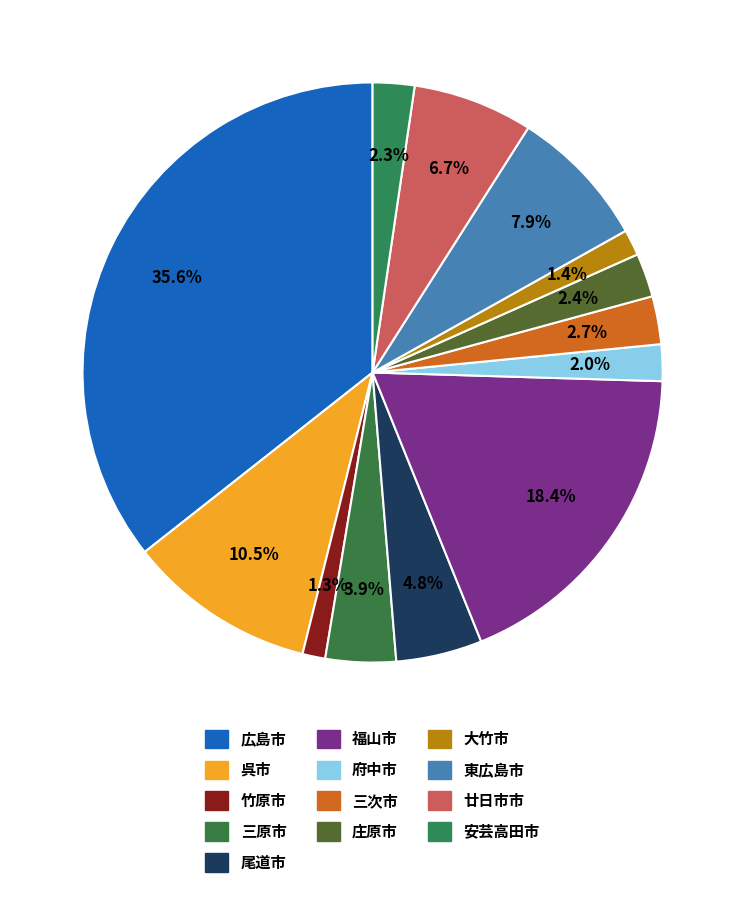

Which category has the smallest portion of the pie?

竹原市